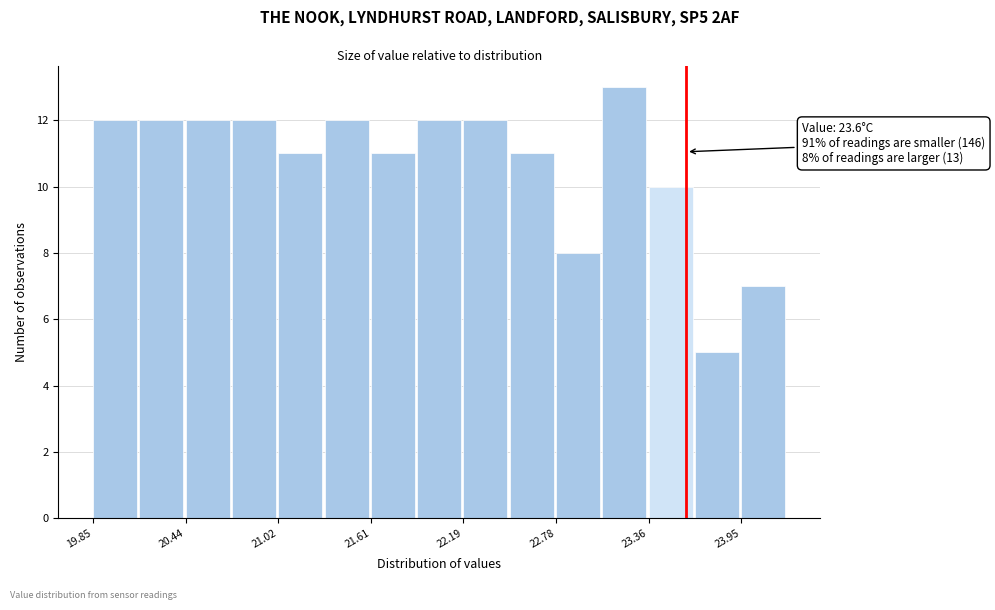

Read against the x-axis, roughly where is the centre of the tallest bar?

23.2